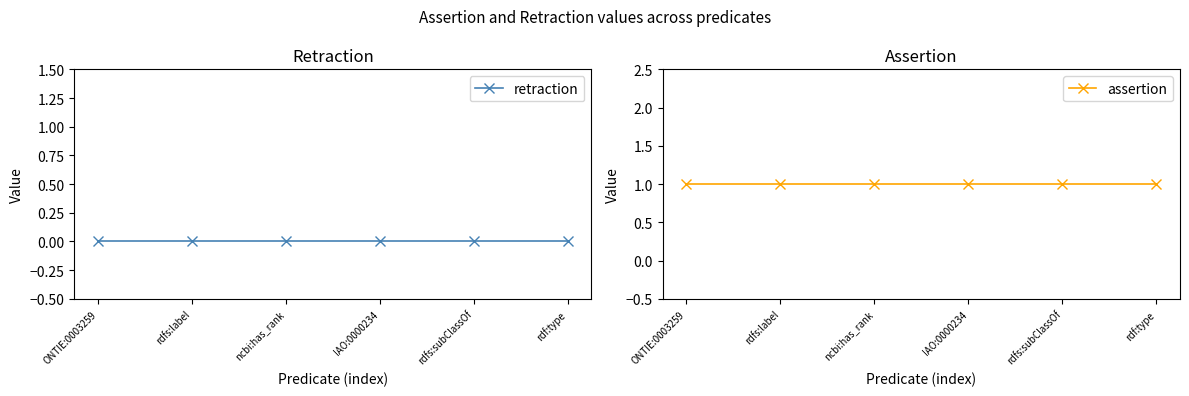

True or false: assertion has more than 2 points higher than both neighbors.

False